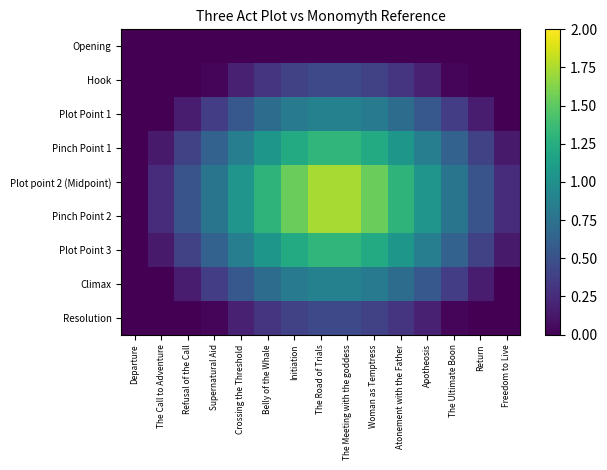

Reading left to right, what are all the values shown in this chart?

Opening: Departure=0.0	The Call to Adventure=0.0	Refusal of the Call=0.0	Supernatural Aid=0.0	Crossing the Threshold=0.0	Belly of the Whale=0.0	Initiation=0.0	The Road of Trials=0.0	The Meeting with the goddess=0.0	Woman as Temptress=0.0	Atonement with the Father=0.0	Apotheosis=0.0	The Ultimate Boon=0.0	Return=0.0	Freedom to Live=0.0
Hook: Departure=0.0	The Call to Adventure=0.0	Refusal of the Call=0.0	Supernatural Aid=0.0	Crossing the Threshold=0.2	Belly of the Whale=0.3	Initiation=0.4	The Road of Trials=0.4	The Meeting with the goddess=0.4	Woman as Temptress=0.4	Atonement with the Father=0.3	Apotheosis=0.2	The Ultimate Boon=0.0	Return=0.0	Freedom to Live=0.0
Plot Point 1: Departure=0.0	The Call to Adventure=0.0	Refusal of the Call=0.2	Supernatural Aid=0.4	Crossing the Threshold=0.5	Belly of the Whale=0.7	Initiation=0.8	The Road of Trials=0.9	The Meeting with the goddess=0.9	Woman as Temptress=0.8	Atonement with the Father=0.7	Apotheosis=0.5	The Ultimate Boon=0.4	Return=0.2	Freedom to Live=0.0
Pinch Point 1: Departure=0.0	The Call to Adventure=0.1	Refusal of the Call=0.4	Supernatural Aid=0.6	Crossing the Threshold=0.9	Belly of the Whale=1.1	Initiation=1.2	The Road of Trials=1.3	The Meeting with the goddess=1.3	Woman as Temptress=1.2	Atonement with the Father=1.1	Apotheosis=0.9	The Ultimate Boon=0.6	Return=0.4	Freedom to Live=0.1
Plot point 2 (Midpoint): Departure=0.0	The Call to Adventure=0.3	Refusal of the Call=0.5	Supernatural Aid=0.8	Crossing the Threshold=1.0	Belly of the Whale=1.3	Initiation=1.5	The Road of Trials=1.7	The Meeting with the goddess=1.7	Woman as Temptress=1.5	Atonement with the Father=1.3	Apotheosis=1.0	The Ultimate Boon=0.8	Return=0.5	Freedom to Live=0.3
Pinch Point 2: Departure=0.0	The Call to Adventure=0.3	Refusal of the Call=0.5	Supernatural Aid=0.8	Crossing the Threshold=1.0	Belly of the Whale=1.3	Initiation=1.5	The Road of Trials=1.7	The Meeting with the goddess=1.7	Woman as Temptress=1.5	Atonement with the Father=1.3	Apotheosis=1.0	The Ultimate Boon=0.8	Return=0.5	Freedom to Live=0.3
Plot Point 3: Departure=0.0	The Call to Adventure=0.1	Refusal of the Call=0.4	Supernatural Aid=0.6	Crossing the Threshold=0.9	Belly of the Whale=1.1	Initiation=1.2	The Road of Trials=1.3	The Meeting with the goddess=1.3	Woman as Temptress=1.2	Atonement with the Father=1.1	Apotheosis=0.9	The Ultimate Boon=0.6	Return=0.4	Freedom to Live=0.1
Climax: Departure=0.0	The Call to Adventure=0.0	Refusal of the Call=0.2	Supernatural Aid=0.4	Crossing the Threshold=0.5	Belly of the Whale=0.7	Initiation=0.8	The Road of Trials=0.9	The Meeting with the goddess=0.9	Woman as Temptress=0.8	Atonement with the Father=0.7	Apotheosis=0.5	The Ultimate Boon=0.4	Return=0.2	Freedom to Live=0.0
Resolution: Departure=0.0	The Call to Adventure=0.0	Refusal of the Call=0.0	Supernatural Aid=0.0	Crossing the Threshold=0.2	Belly of the Whale=0.3	Initiation=0.4	The Road of Trials=0.4	The Meeting with the goddess=0.4	Woman as Temptress=0.4	Atonement with the Father=0.3	Apotheosis=0.2	The Ultimate Boon=0.0	Return=0.0	Freedom to Live=0.0